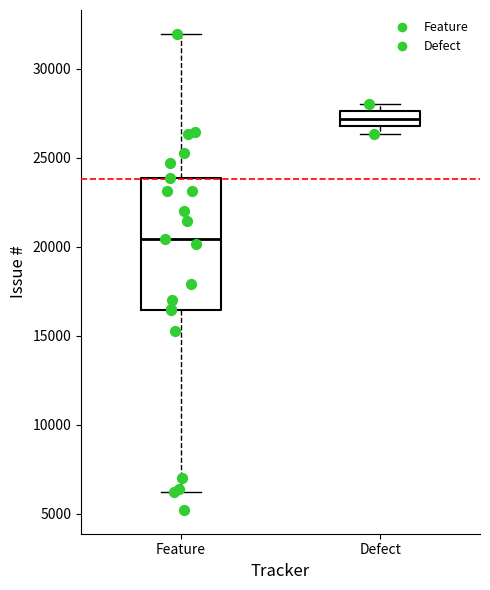

Comparing the boxes themselves (not the whiskers), which one is the tallest?

Feature